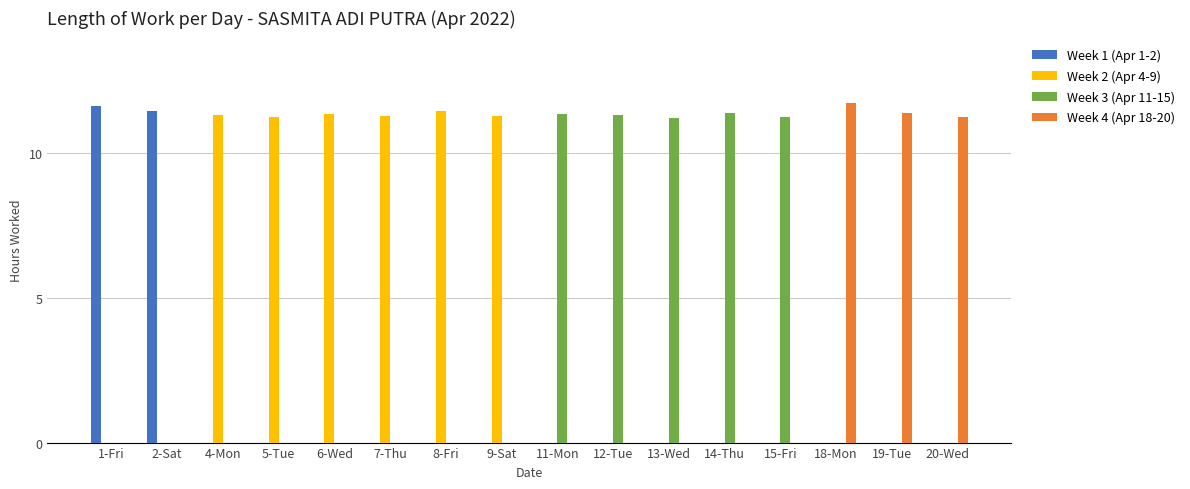

How many groups of bars are there?

16